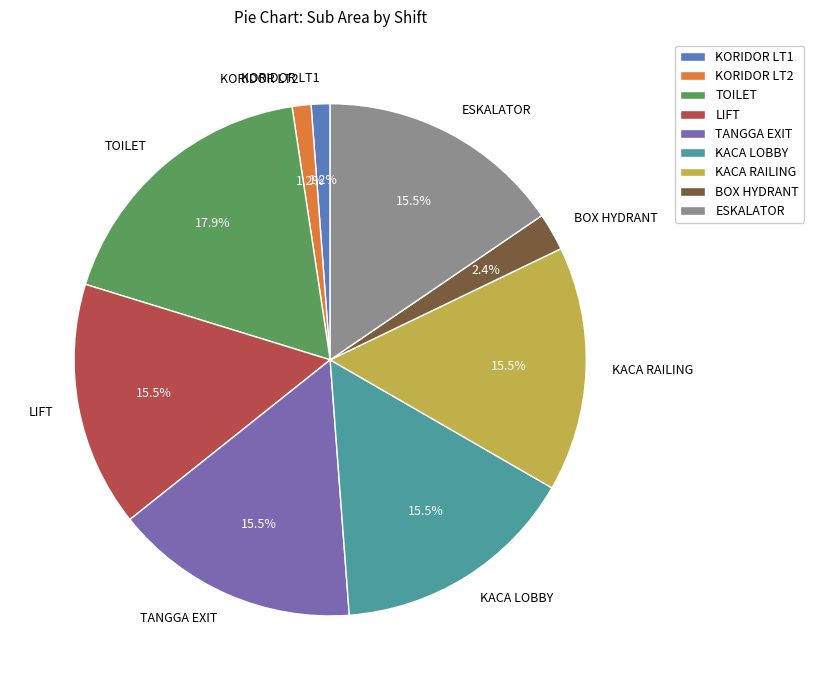

What is the largest slice in the pie chart?

TOILET